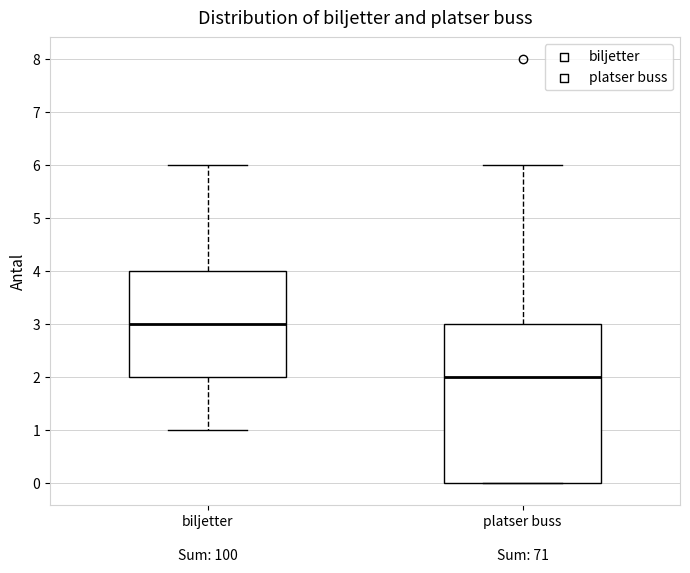

Which box has the lowest median line?

platser buss